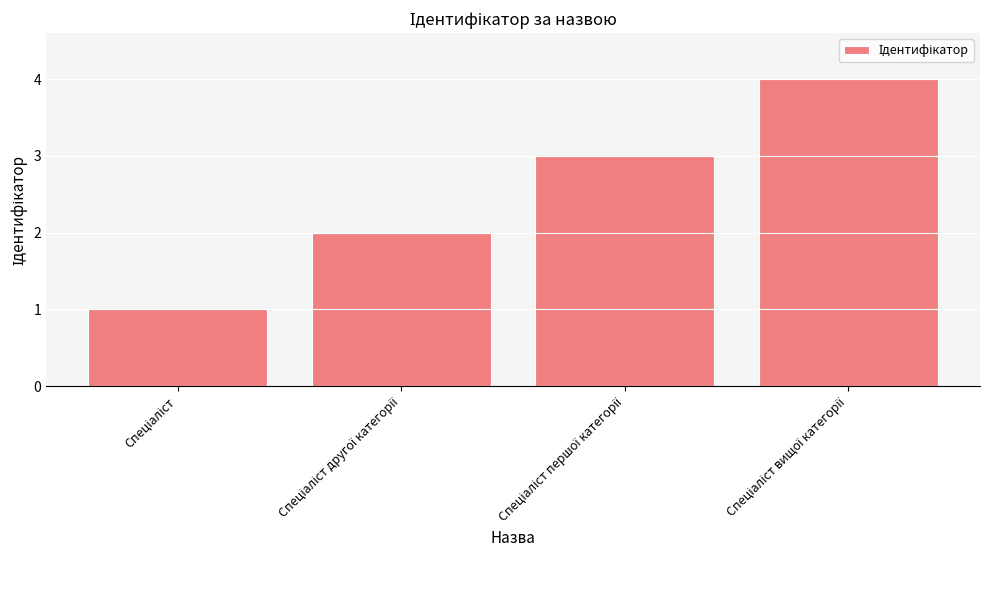

What is the sum of all values?

10